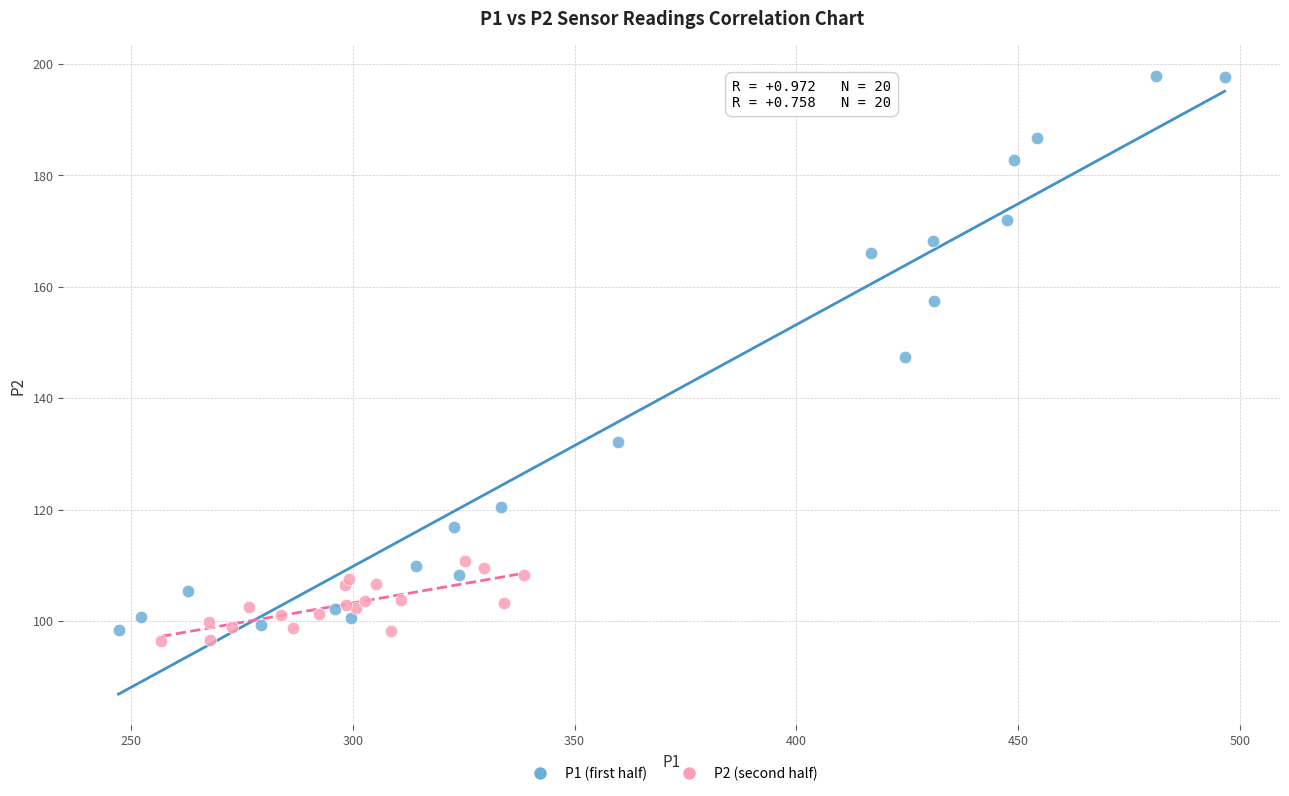

Which series contains the highest Y value?

P1 (first half)